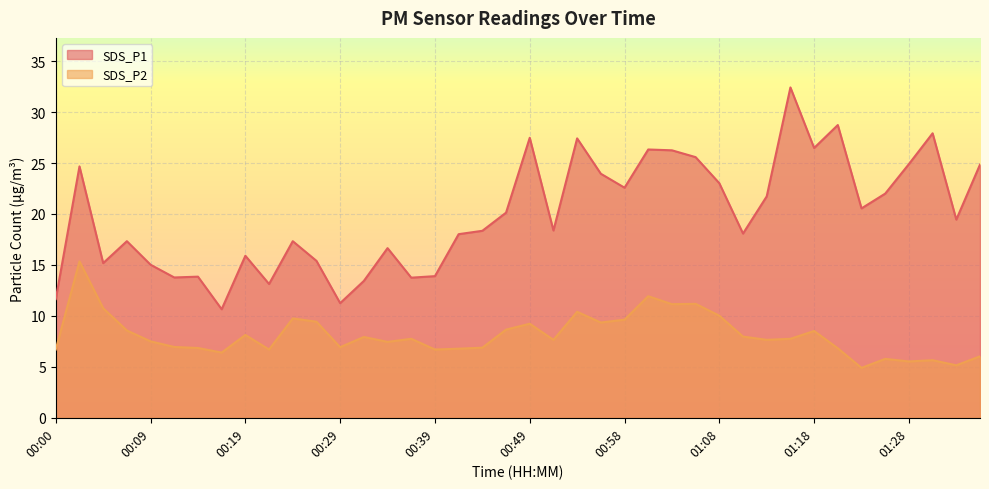

Is it true that SDS_P1 equals 27.4 at 00:54?

True